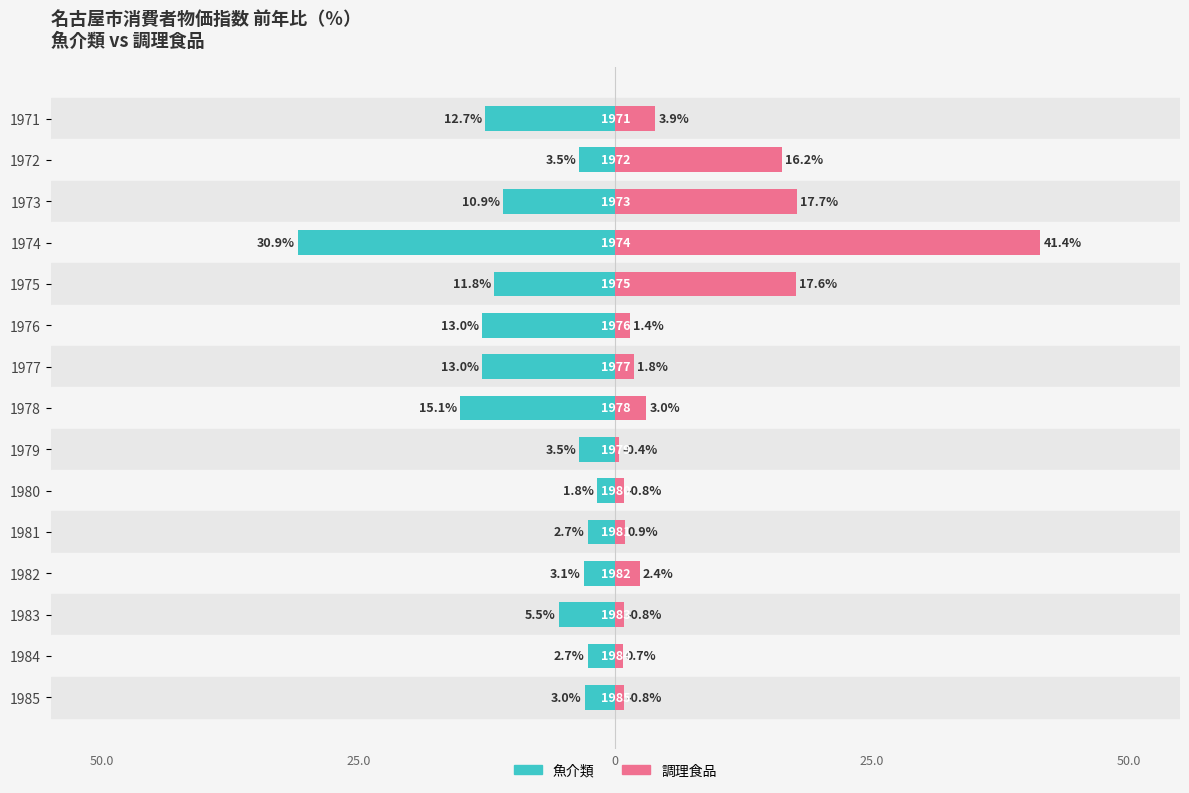

How many bars are there in each group?

2